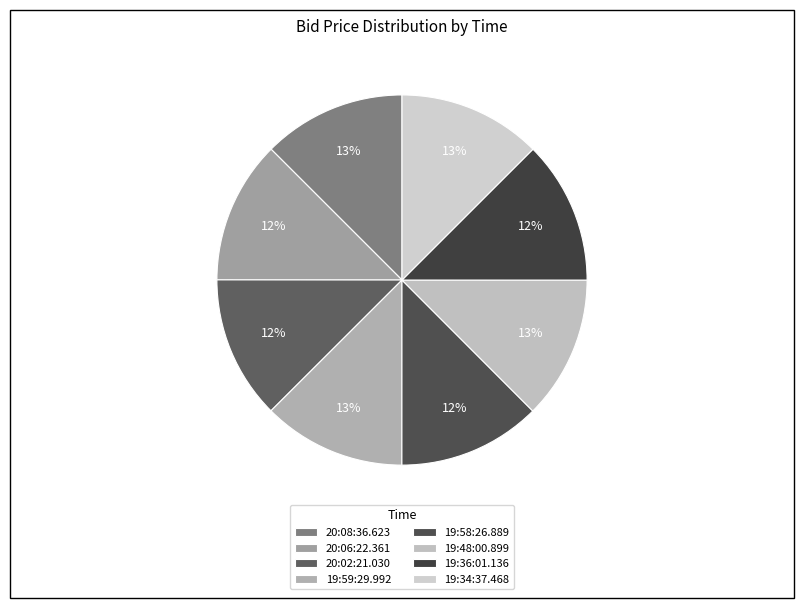

What percentage is NOT represented by 19:58:26.889?

87.5%